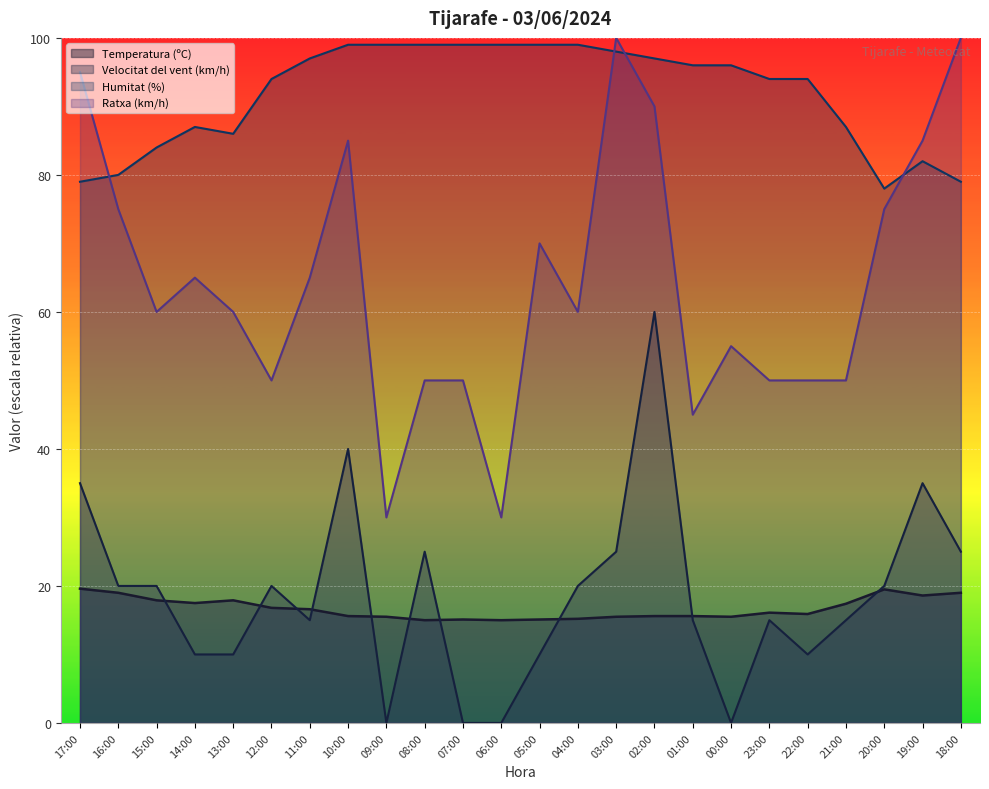

How many lines are shown in the chart?

4